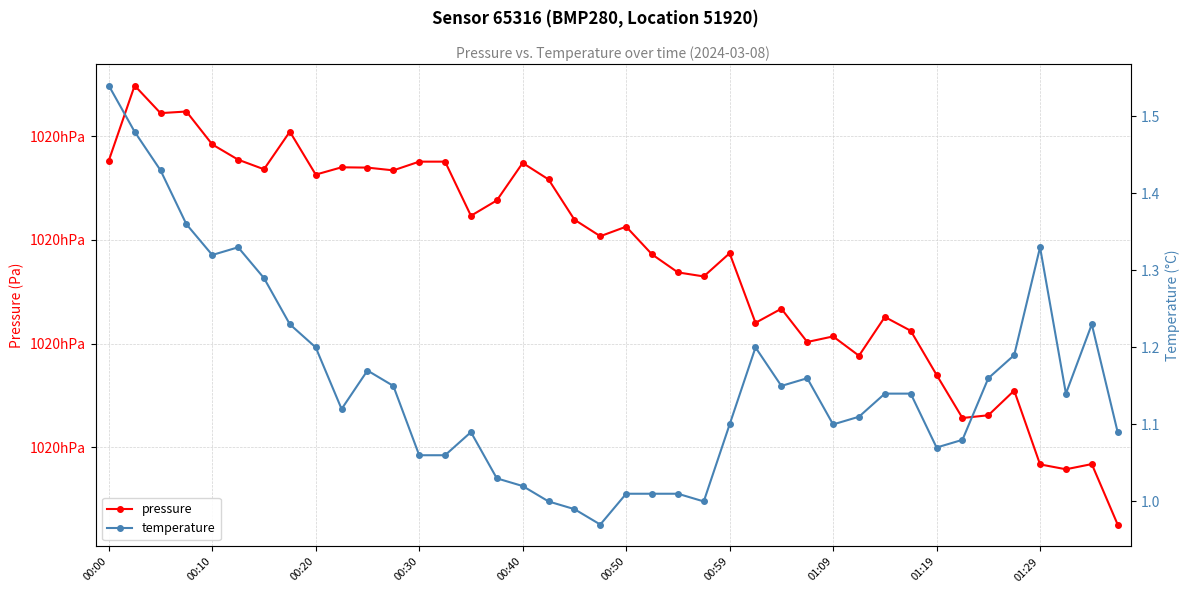

What is the sum of the pressure values at 14 and 22?

204038.4